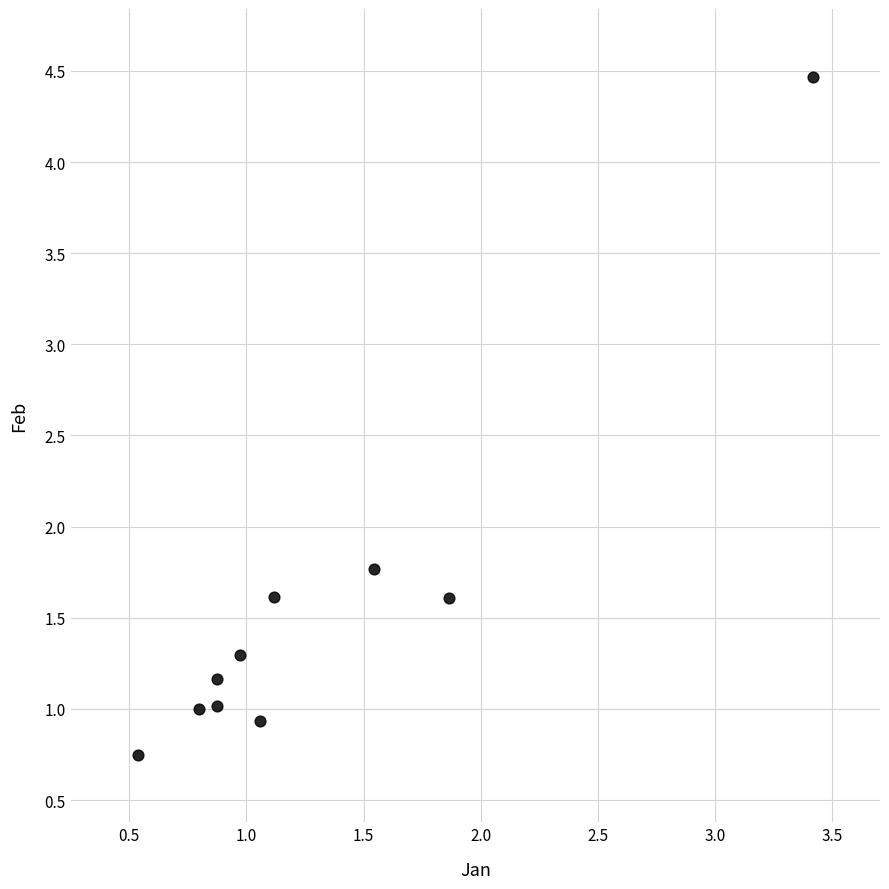

What Y value in the scatter plot is closest to 2?

1.8